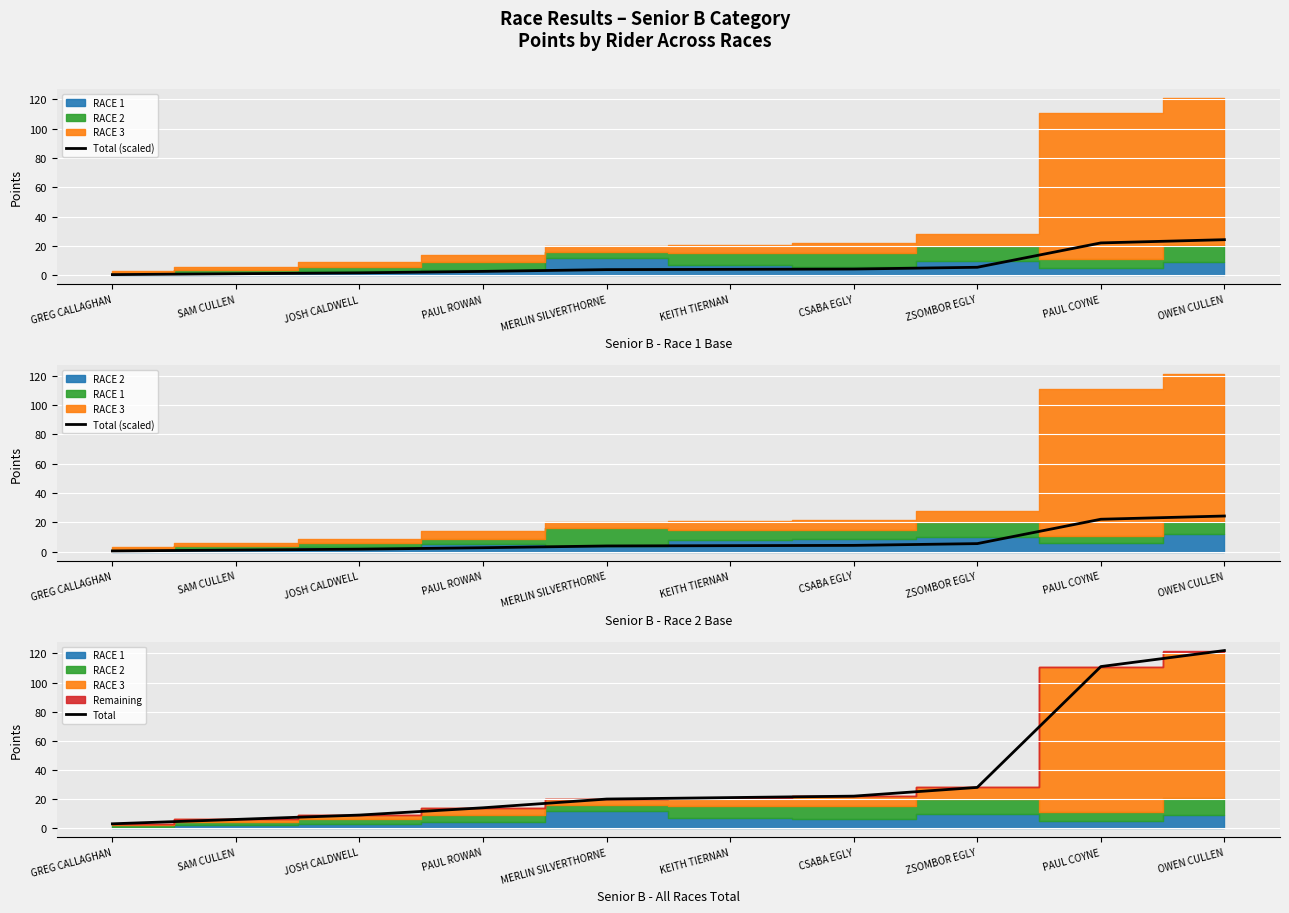

What position from the right is CSABA EGLY?

4